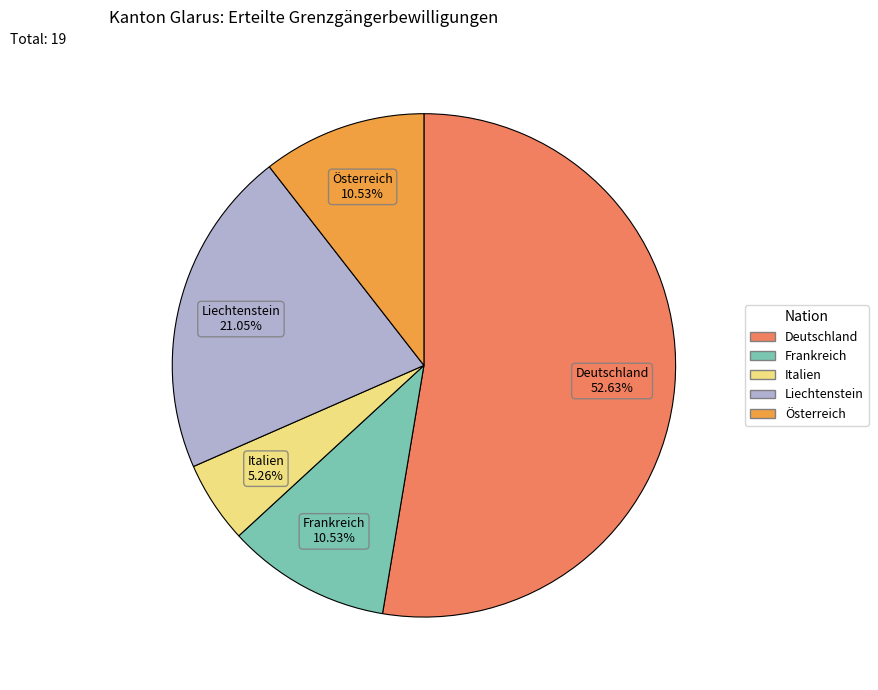

Count the number of slices in the pie.

5